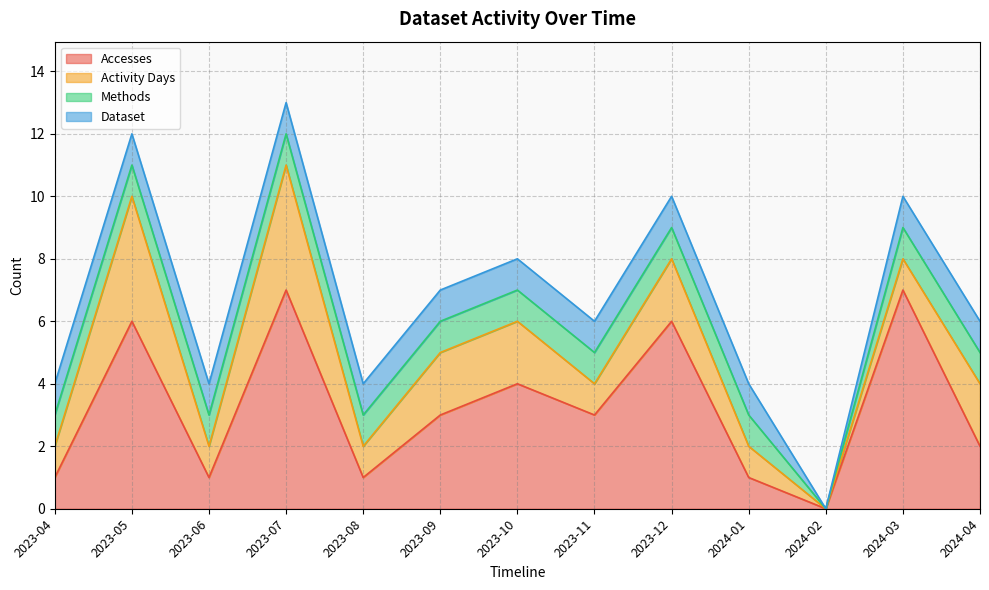

Count the Dataset values in the range 1 to 2.

12